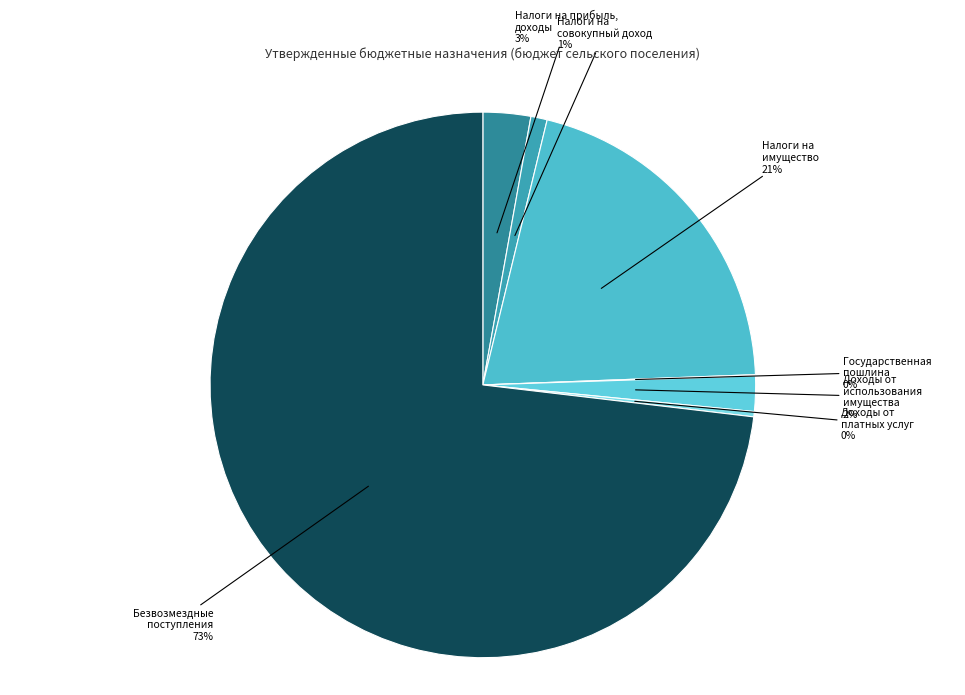

What percentage is the Доходы от использования имущества slice, to the nearest percent?

2%